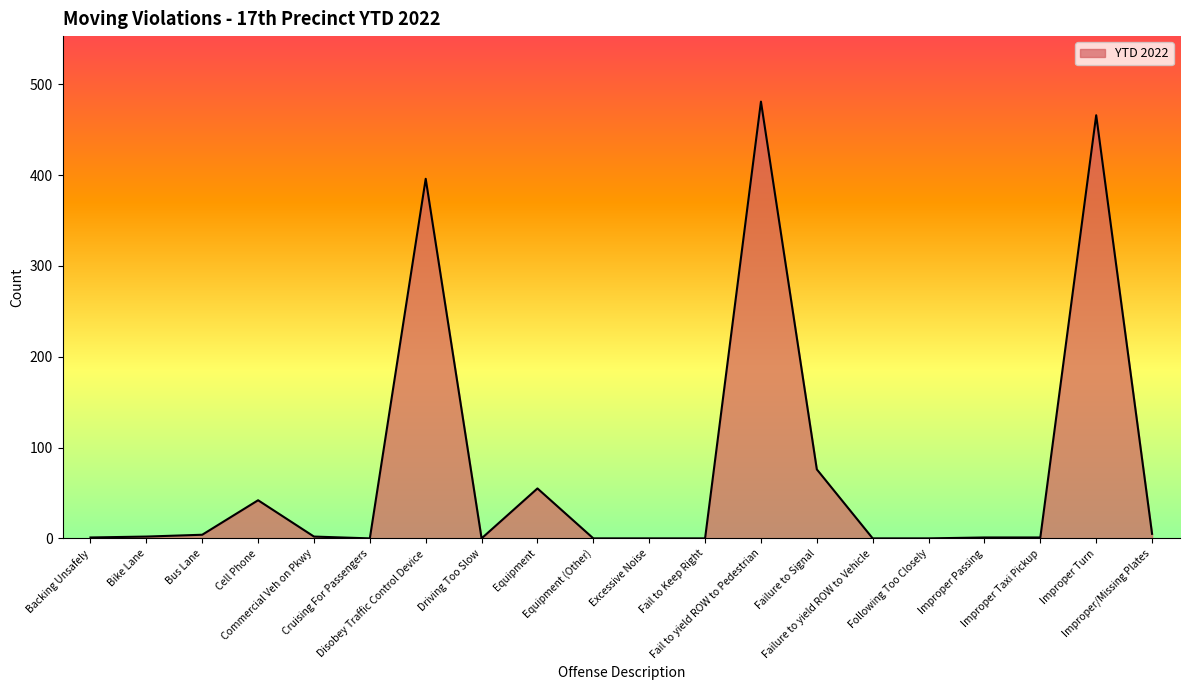

What is the maximum value shown in the chart?

481